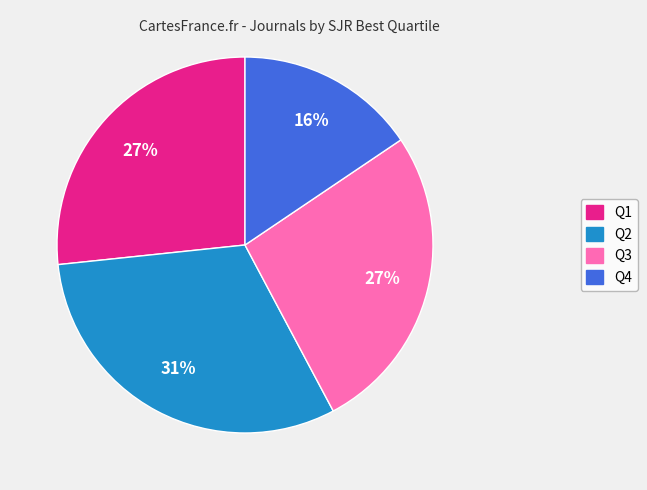

Which slice is the smallest?

Q4